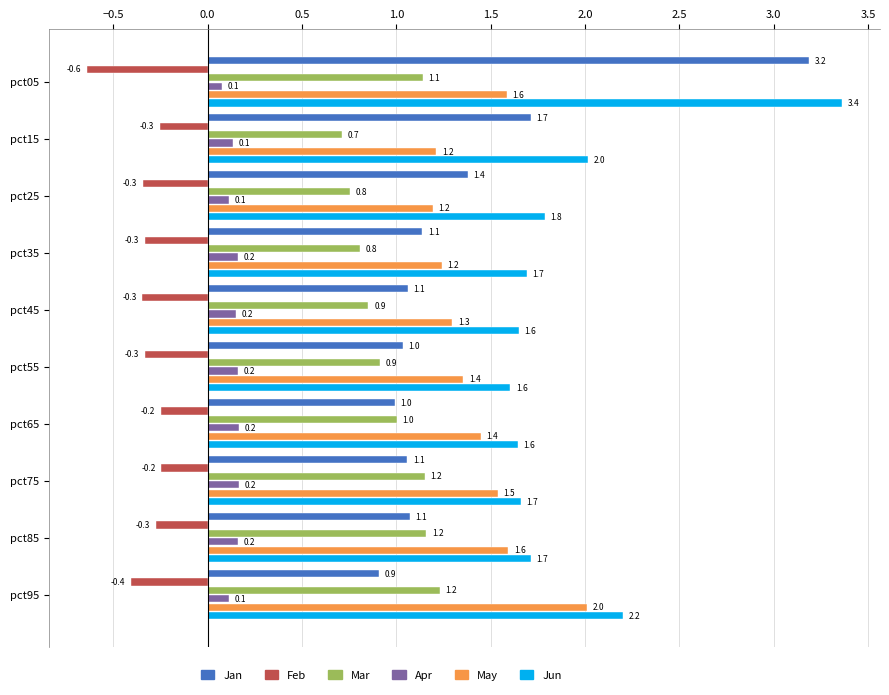

Is the value of Feb at pct35 greater than the value of Jan at pct15?

No